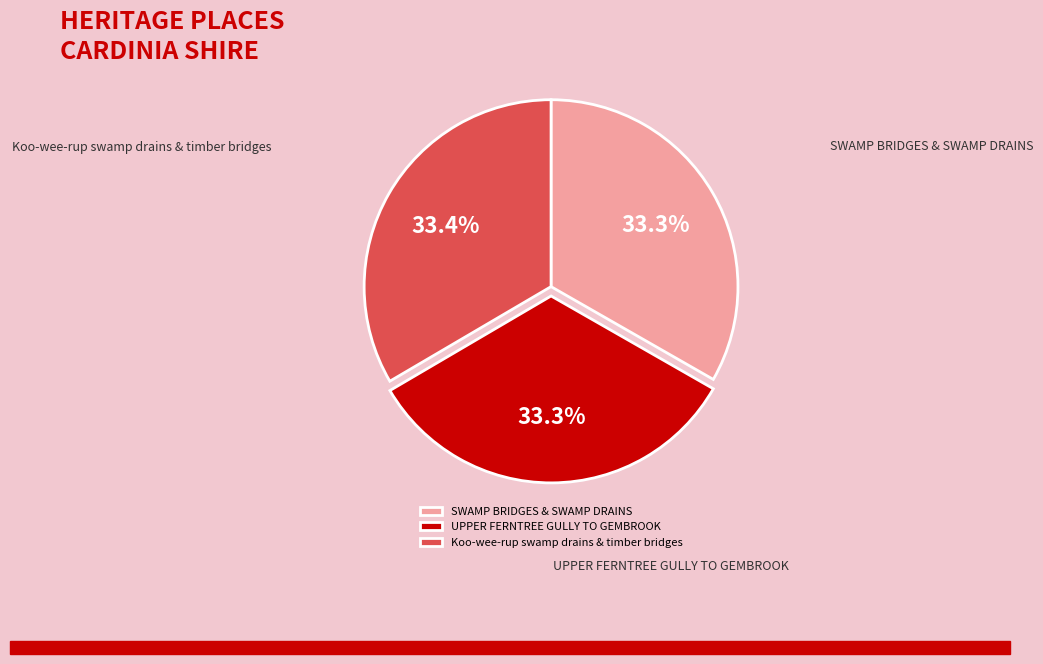

Is there any slice that represents more than half of the pie?

No